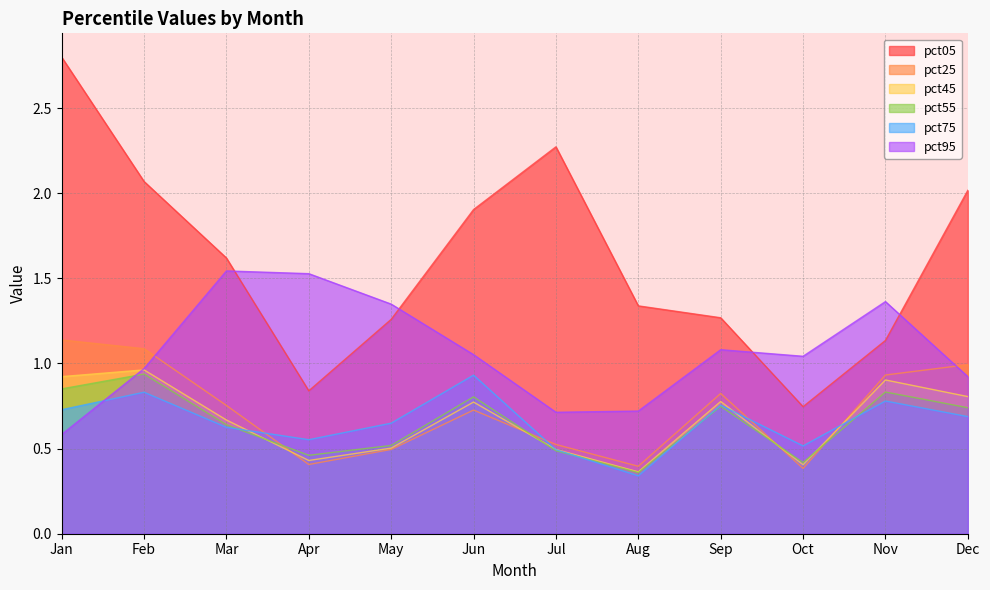

What is the sum of all pct25 values?

8.7